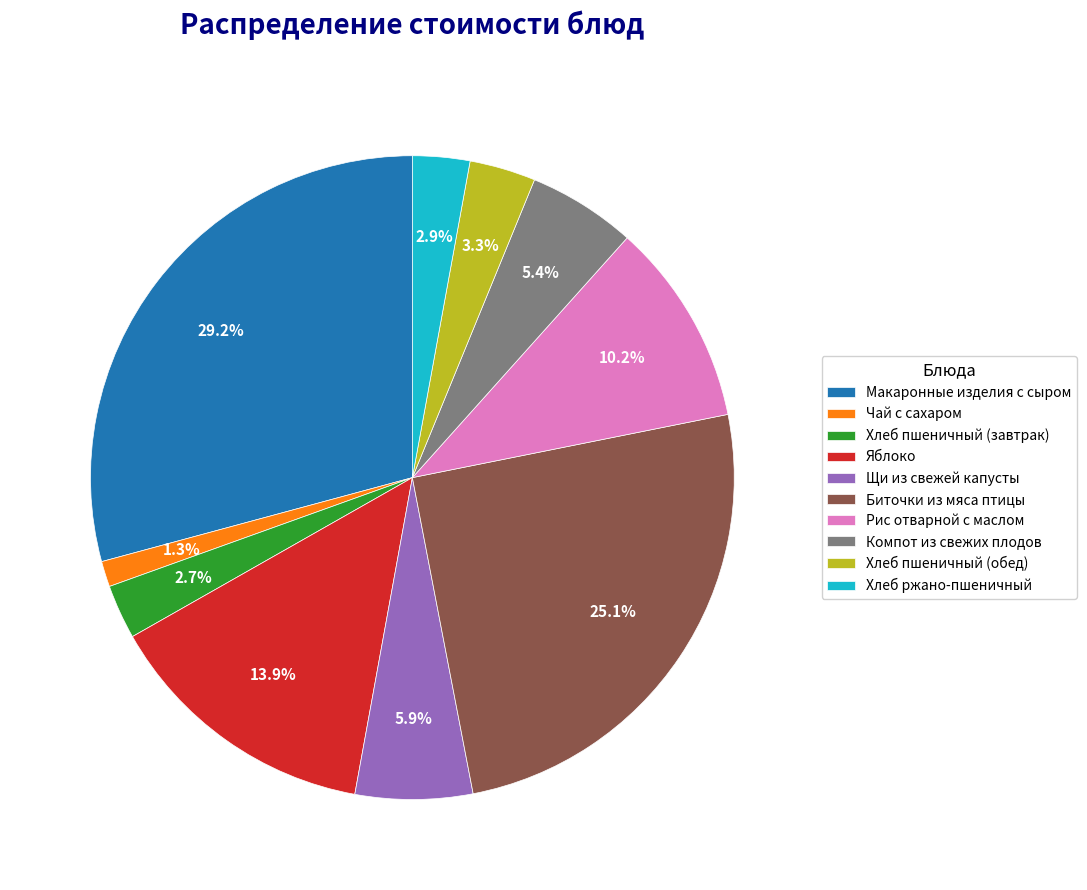

Do Биточки из мяса птицы and Компот из свежих плодов together represent more than half of the pie?

No